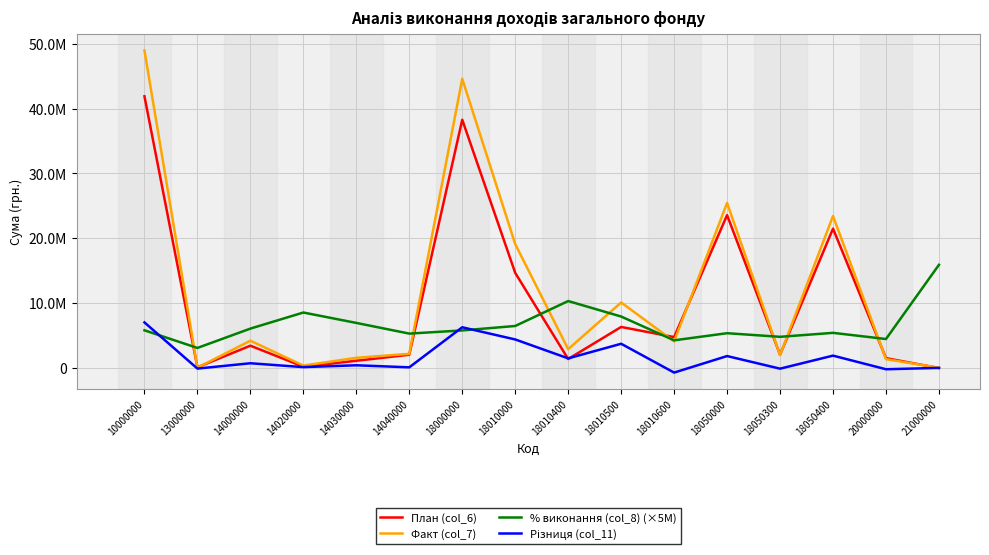

Read the Факт (col_7) value at 18050400.

23445949.0